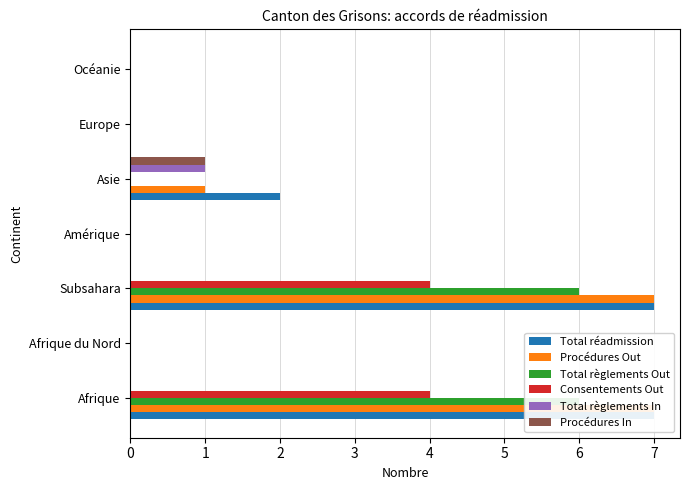

Rank the series at Europe from highest to lowest value.

Total réadmission, Procédures Out, Total règlements Out, Consentements Out, Total règlements In, Procédures In